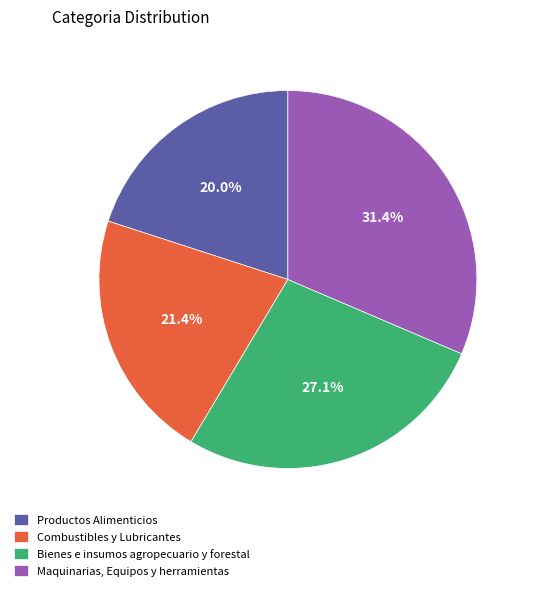

Approximately how many times larger is the value at Maquinarias, Equipos y herramientas compared to Combustibles y Lubricantes?

1.5